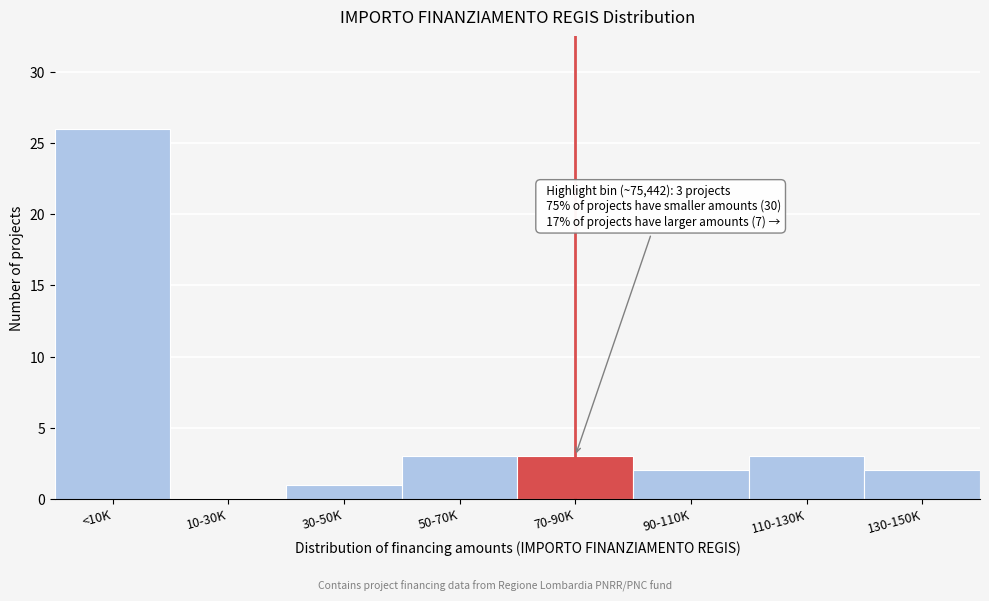

Reading left to right, transcribe all the data shown in this chart.

<10K=26	10-30K=0	30-50K=1	50-70K=3	70-90K=3	90-110K=2	110-130K=3	130-150K=2